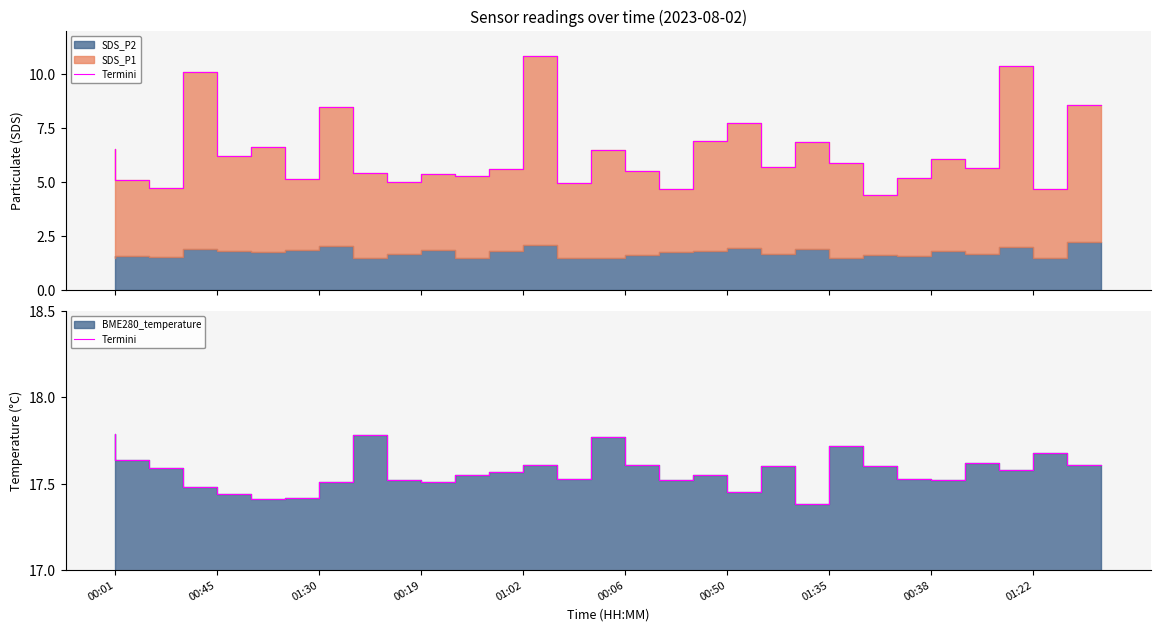

Rank the categories by value from lowest to highest.

21, 00:06, 00:50, 01:02, 19, 00:19, 01:35, 10, 01:22, 17, 25, 14, 24, 11, 18, 12, 27, 01:30, 20, 23, 13, 16, 29, 26, 00:45, 28, 22, 15, 00:38, 00:01